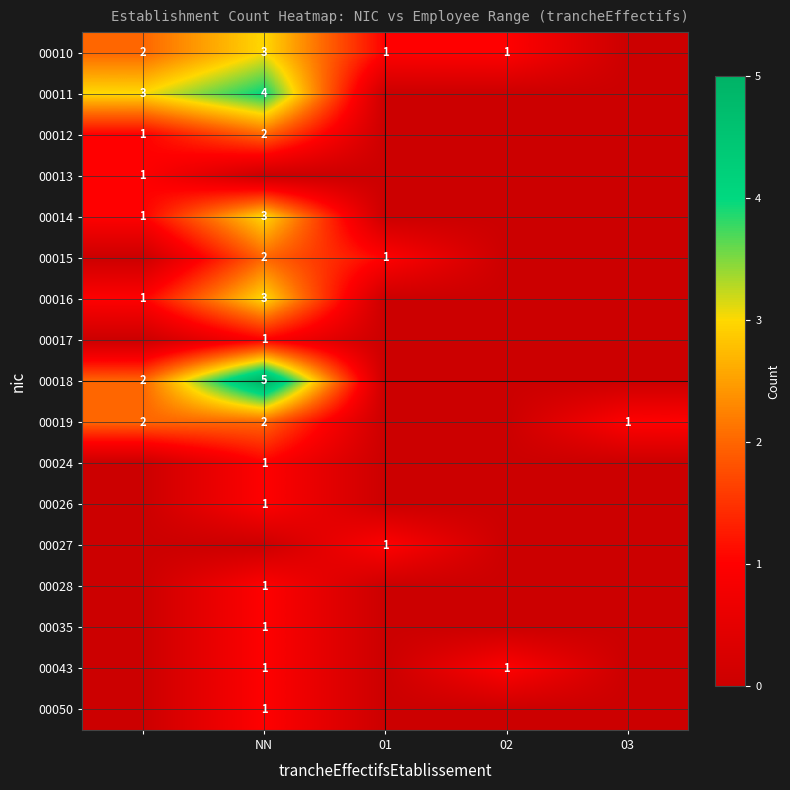

The value of 00011 at NN is 4. True or false?

True